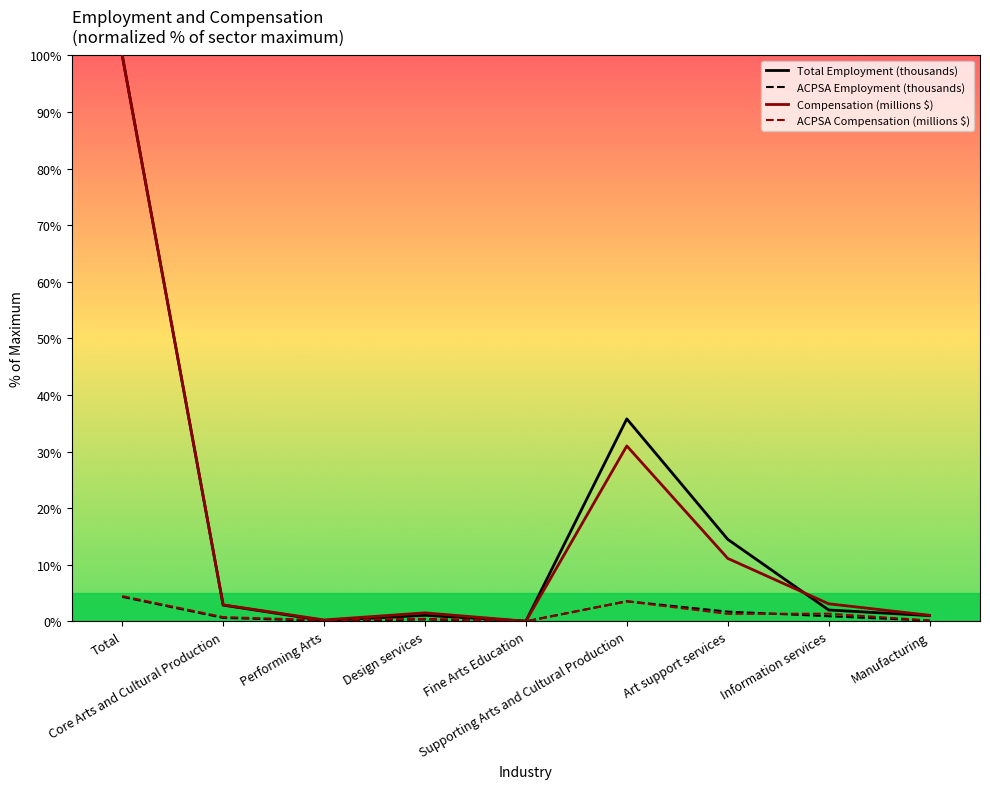

Which series ends up on top after the final intersection of ACPSA Compensation (millions $) and ACPSA Employment (thousands)?

ACPSA Compensation (millions $)